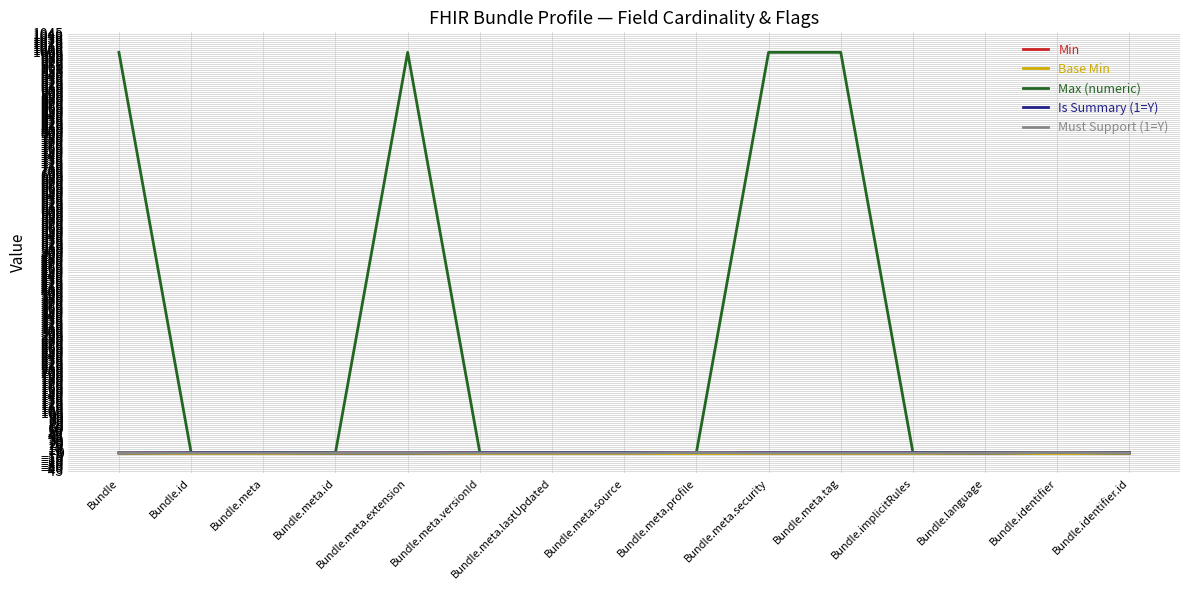

True or false: Min and Base Min intersect in this chart.

False